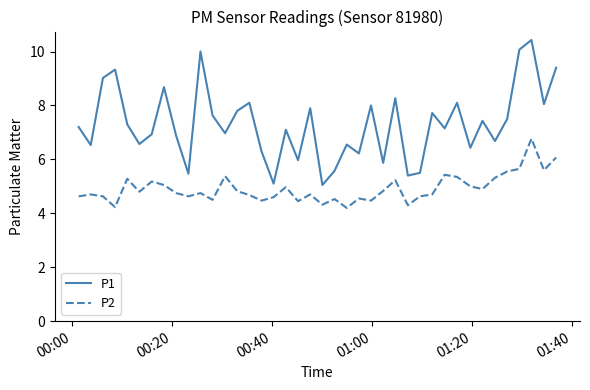

List the series in order of their overall mean, lowest first.

P2, P1